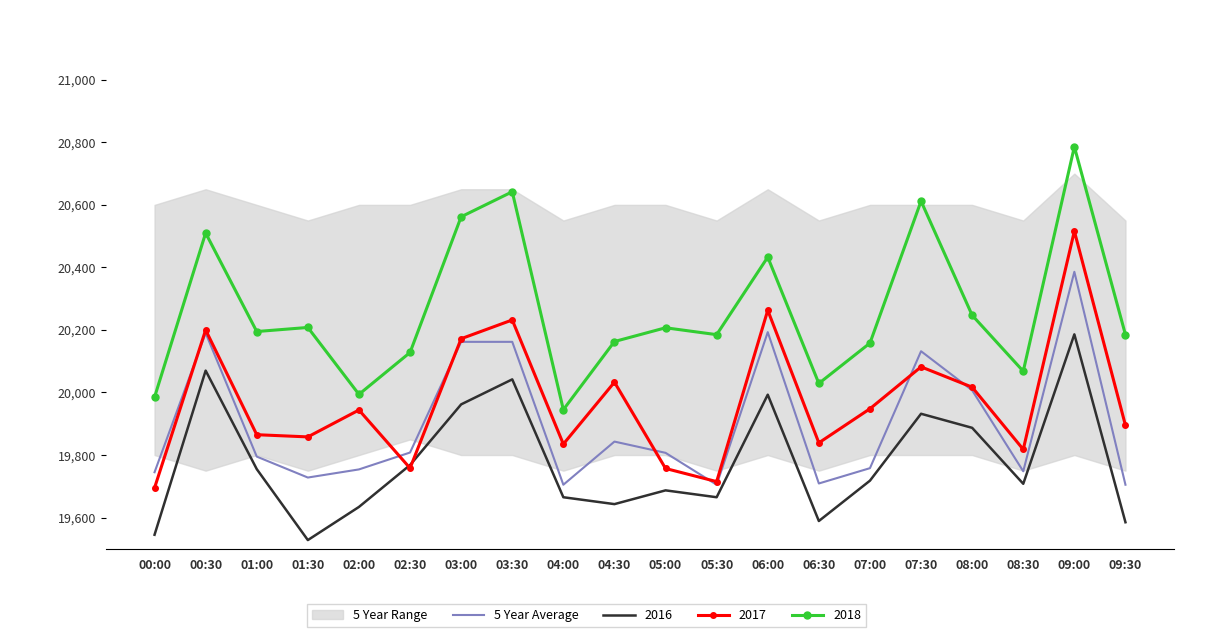

Rank the categories by value from highest to lowest.

09:00, 06:00, 00:30, 03:00, 03:30, 07:30, 08:00, 04:30, 02:30, 05:00, 01:00, 07:00, 02:00, 08:30, 00:00, 01:30, 06:30, 04:00, 05:30, 09:30